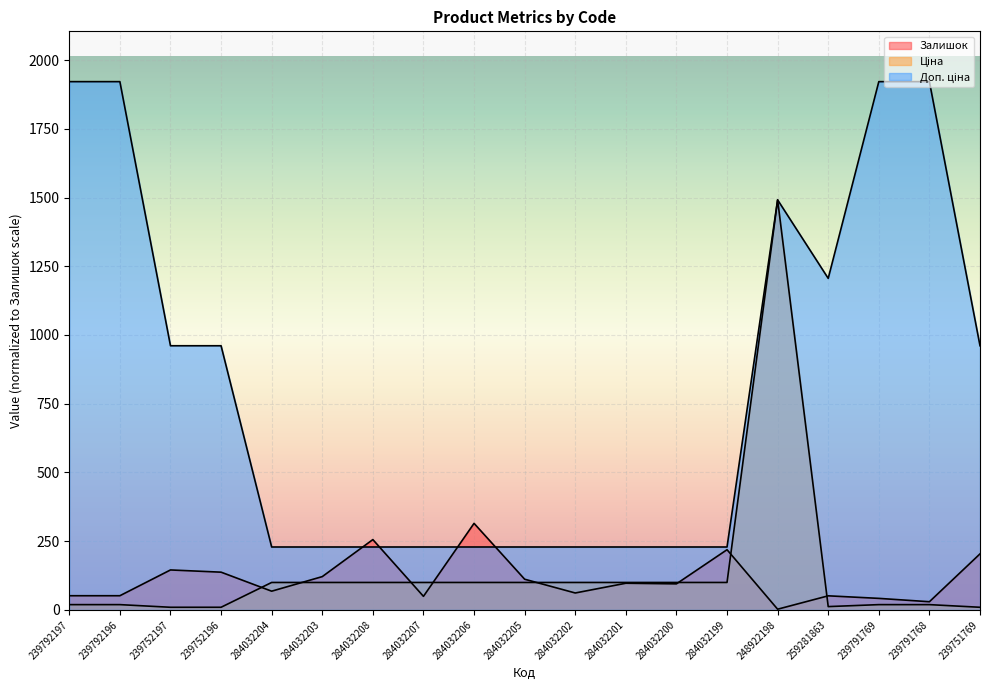

At which category is the sum across all series the highest?

248922198